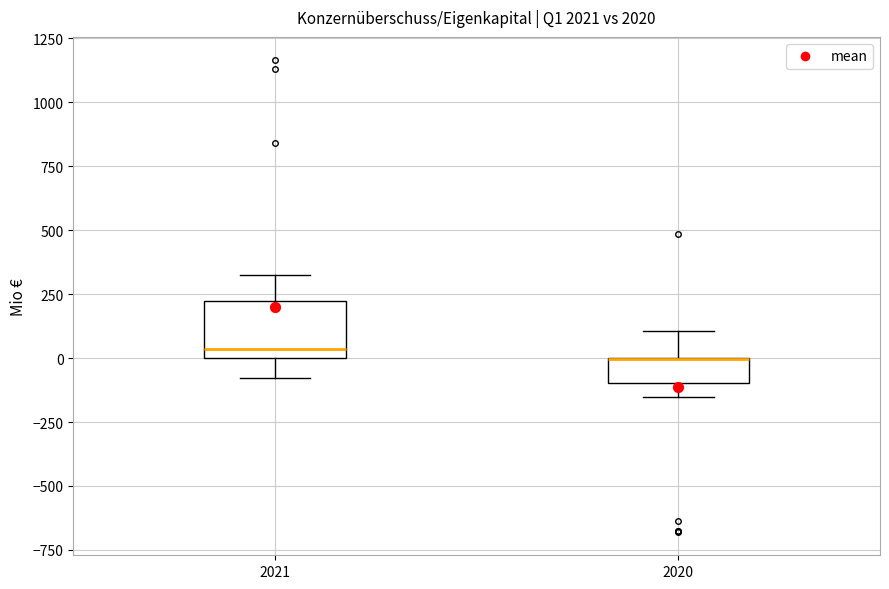

Where does the lower whisker of the box at x = 2020 end on the y-axis? The values are not printed on the chart, so give them approximately, as read against the axis.

-150